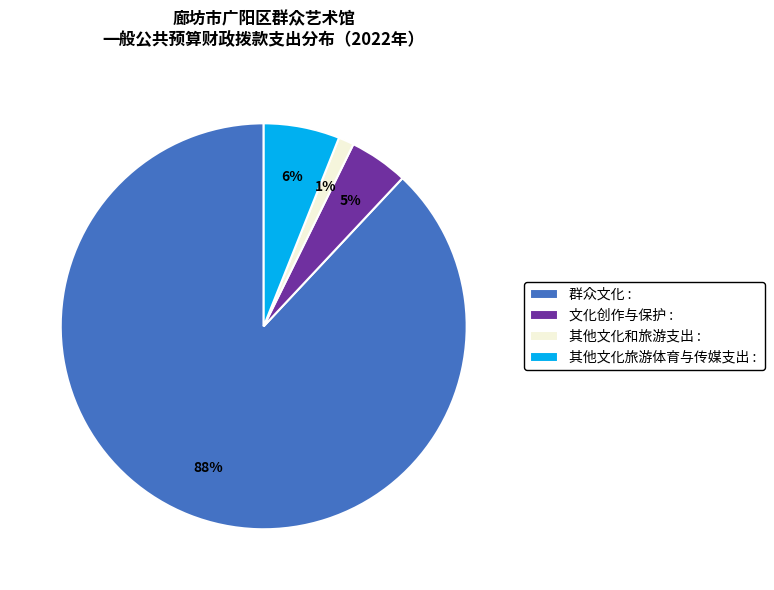

Does 其他文化旅游体育与传媒支出 account for over 50% of the chart?

No